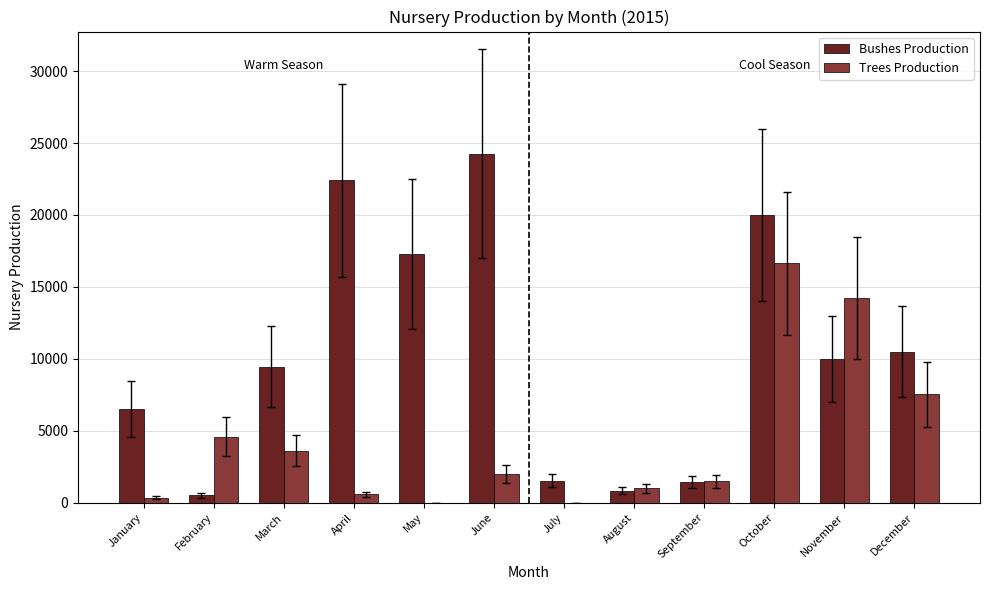

Where is Trees Production nearest to the value 8319?

December